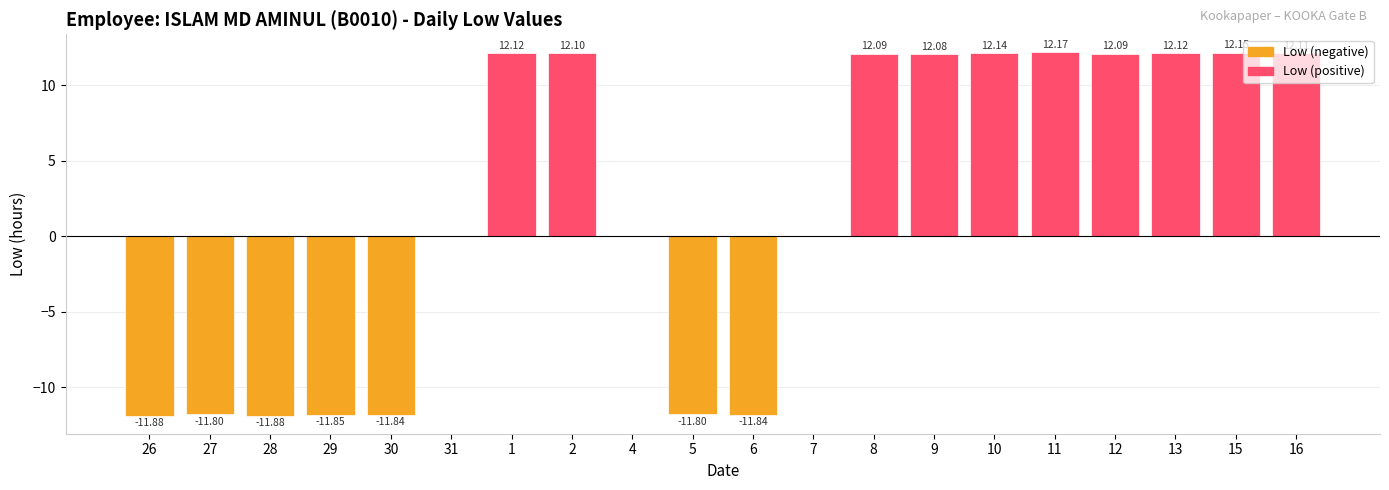

What is the sum of all values?

38.3